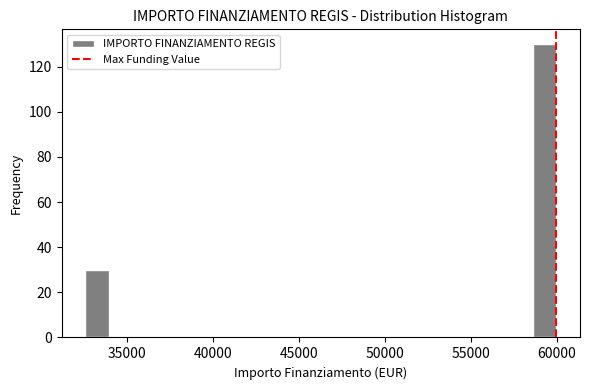

Read against the x-axis, roughly where is the centre of the tallest bar?

59500